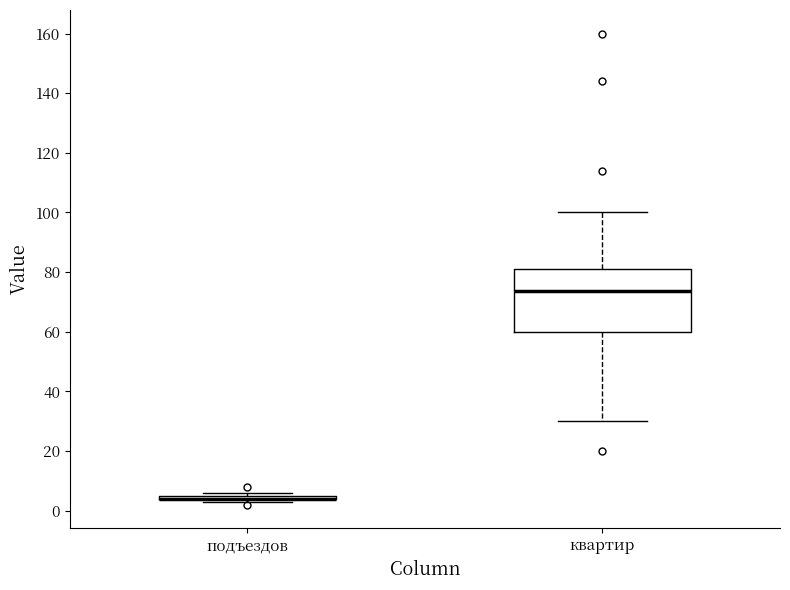

Reading left to right, transcribe this box plot: for each box, give where its median line is, the range the box spans, and where its two whiskers end, as read against the y-axis. The values are not printed on the chart, so give them approximately, as read against the axis.

подъездов: box collapsed to a line at 4, whiskers 4 to 6
квартир: median 74, box 60 to 82, whiskers 30 to 100